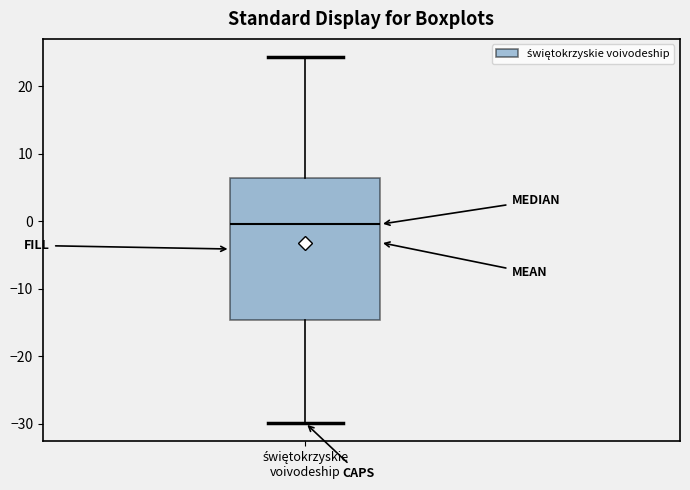

Where does the upper whisker of the box for świętokrzyskie voivodeship end on the y-axis? The values are not printed on the chart, so give them approximately, as read against the axis.

24